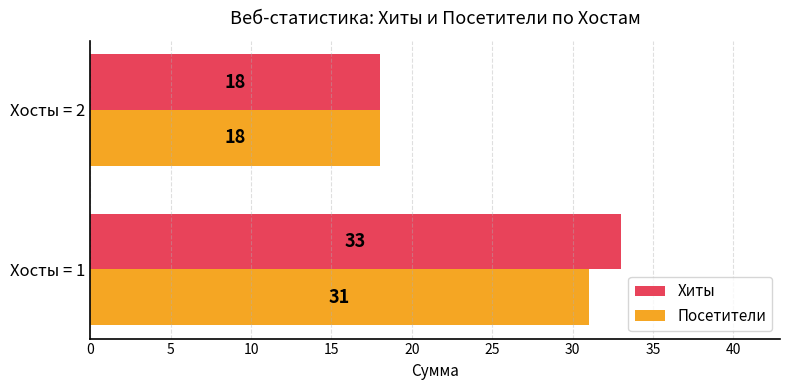

Count the Посетители values in the range 18 to 31.

2